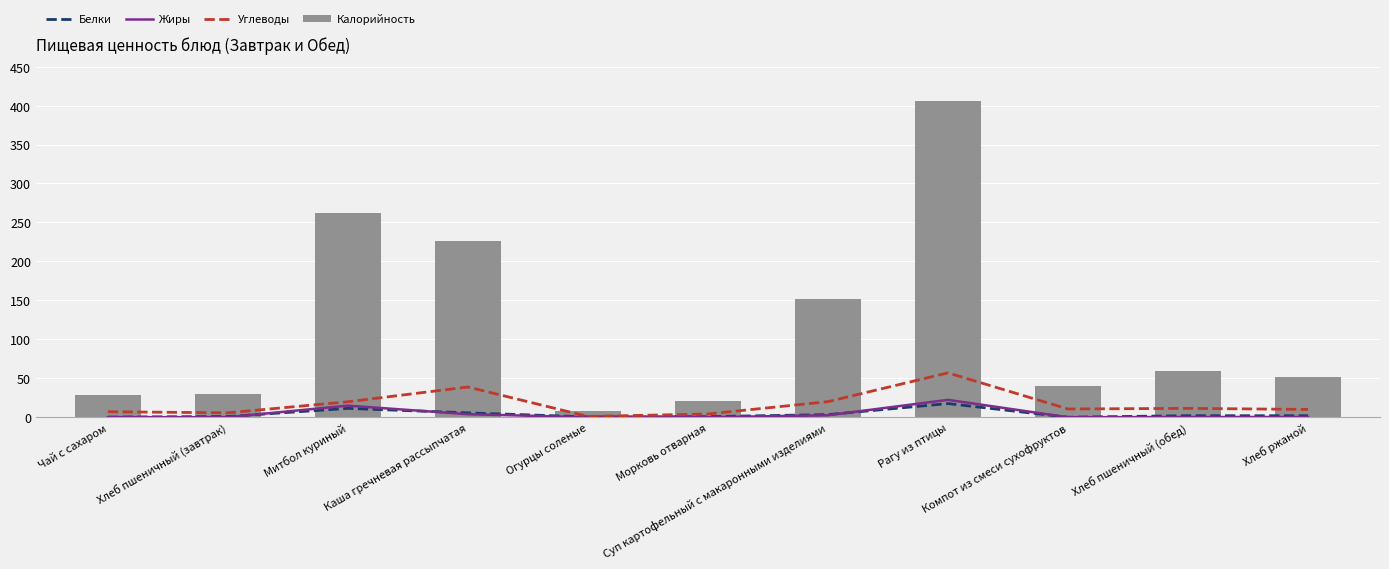

Which series has the largest range (max minus min)?

Калорийность